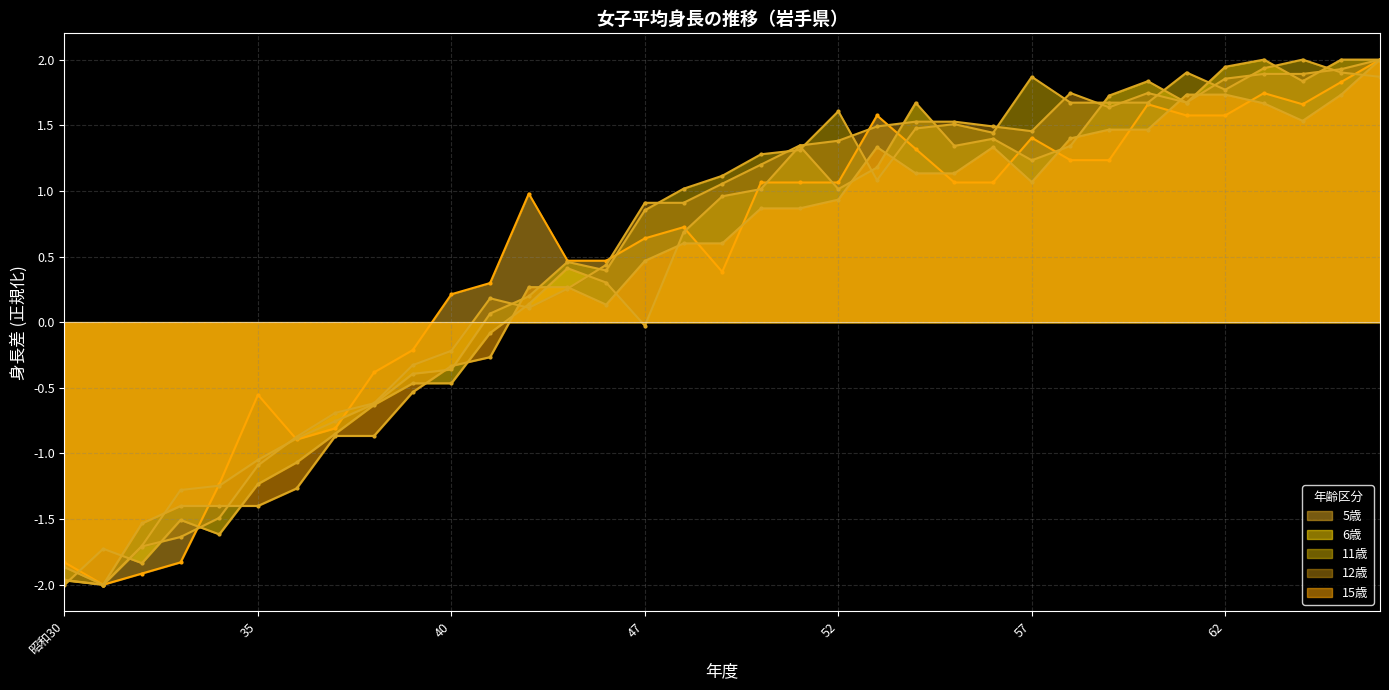

Is the value of 6歳 at 57 greater than the value of 12歳 at 62?

No